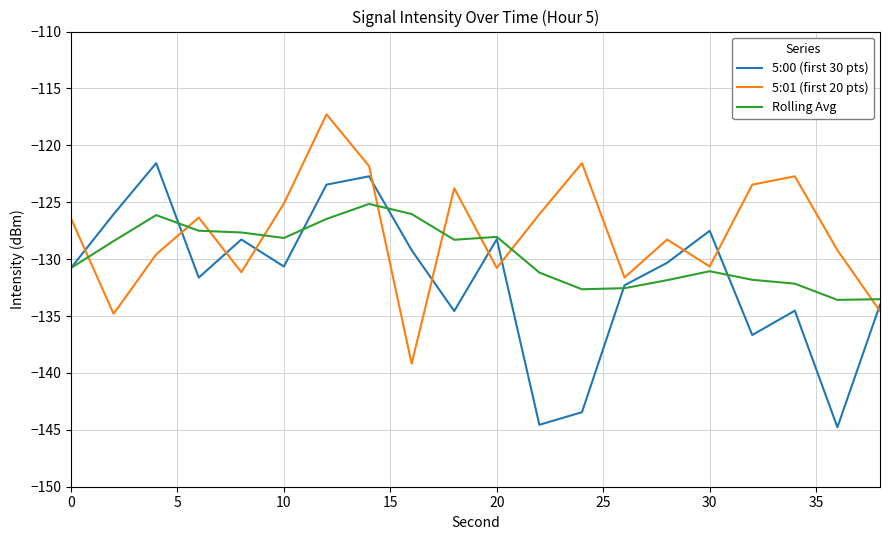

Which series has the largest total across all categories?

5:01 (first 20 pts)